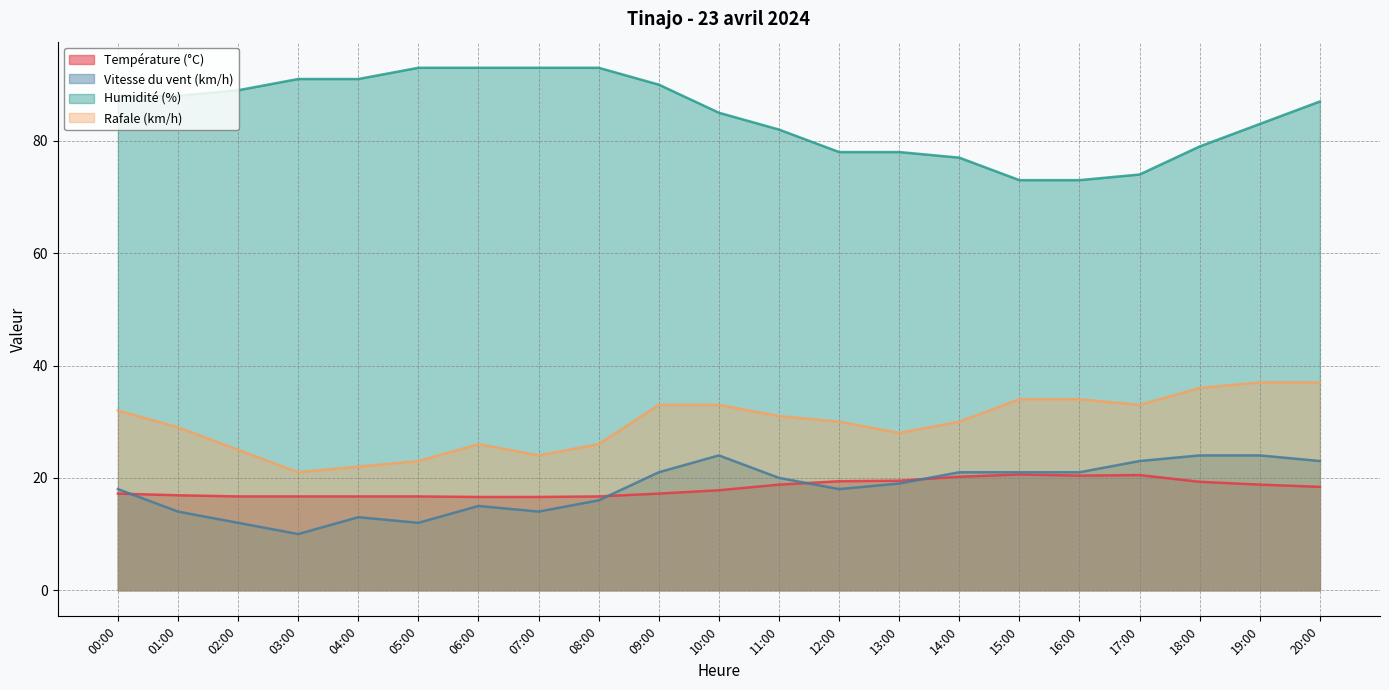

What is the highest value of the Rafale (km/h) series?

37.0